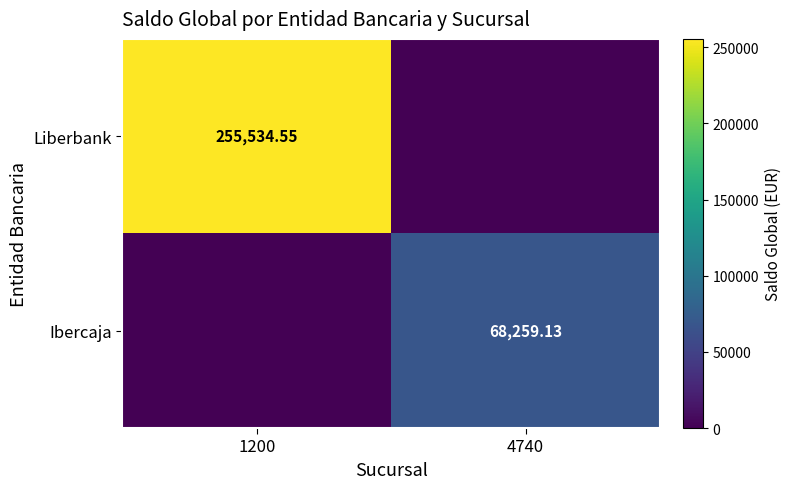

At which label does Ibercaja first exceed 68259?

4740